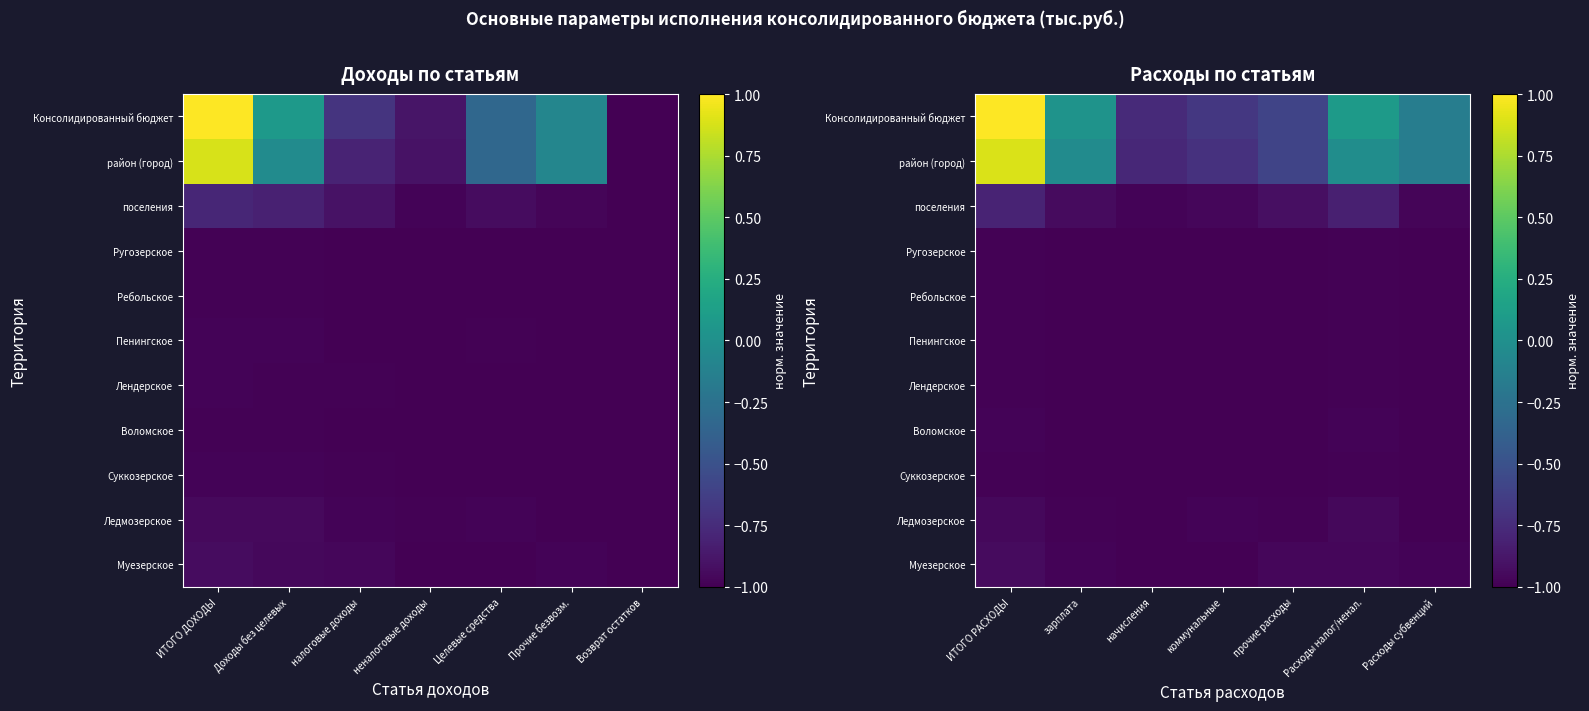

What is the lowest value of the Воломское series?

-1.0